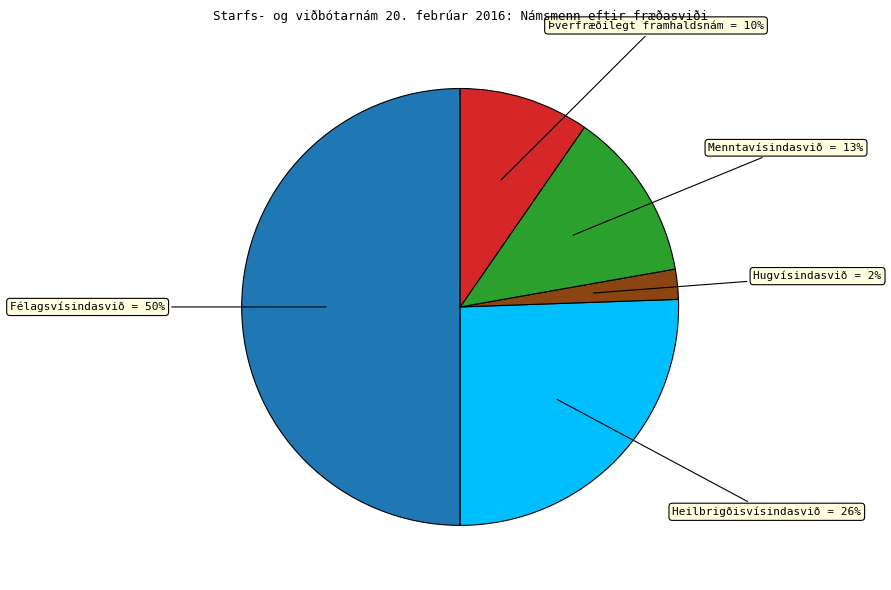

To the nearest percent, what percentage of the pie is Hugvísindasvið?

2%